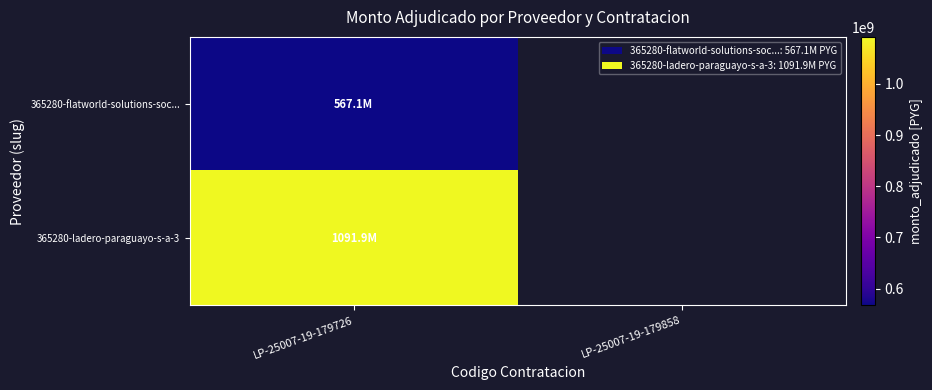

List the labels in order of 365280-ladero-paraguayo-s-a-3 value, largest first.

LP-25007-19-179726, LP-25007-19-179858